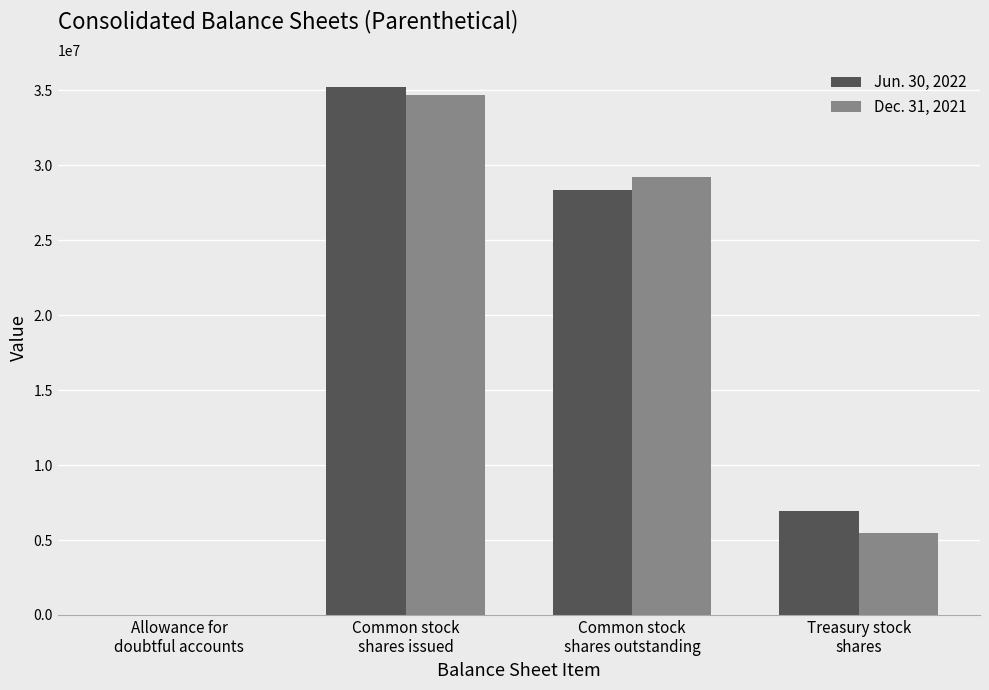

What is the greatest value displayed?

35227975